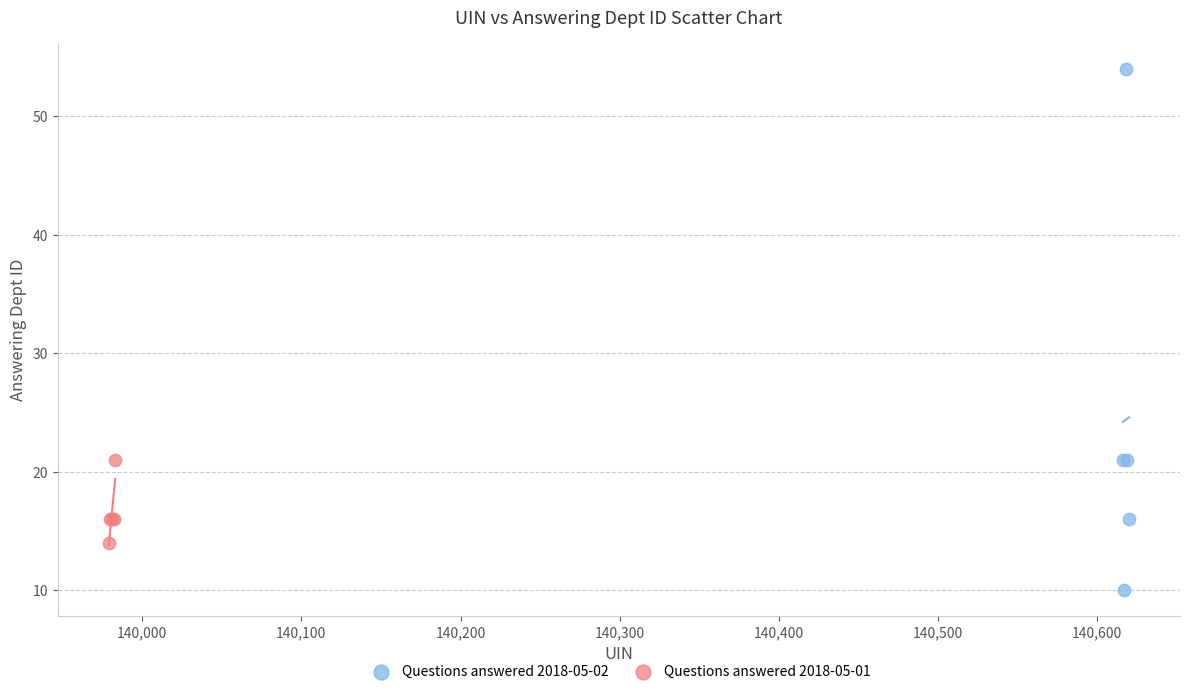

Which series contains the lowest Y value?

Questions answered 2018-05-02